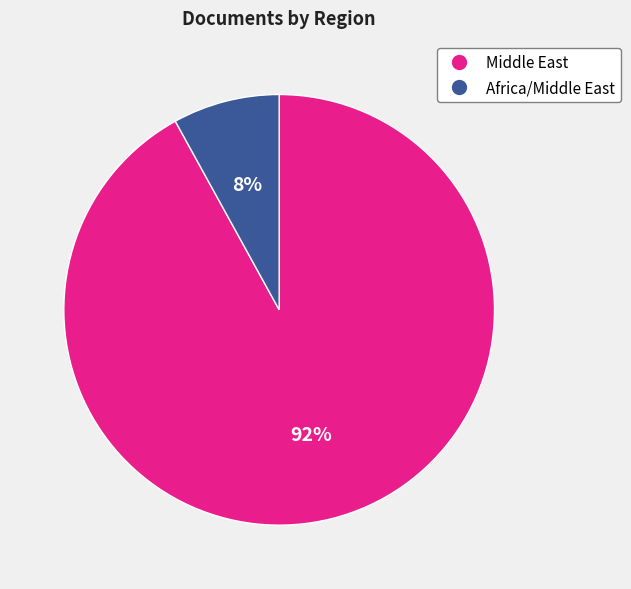

Does any single category account for the majority?

Yes